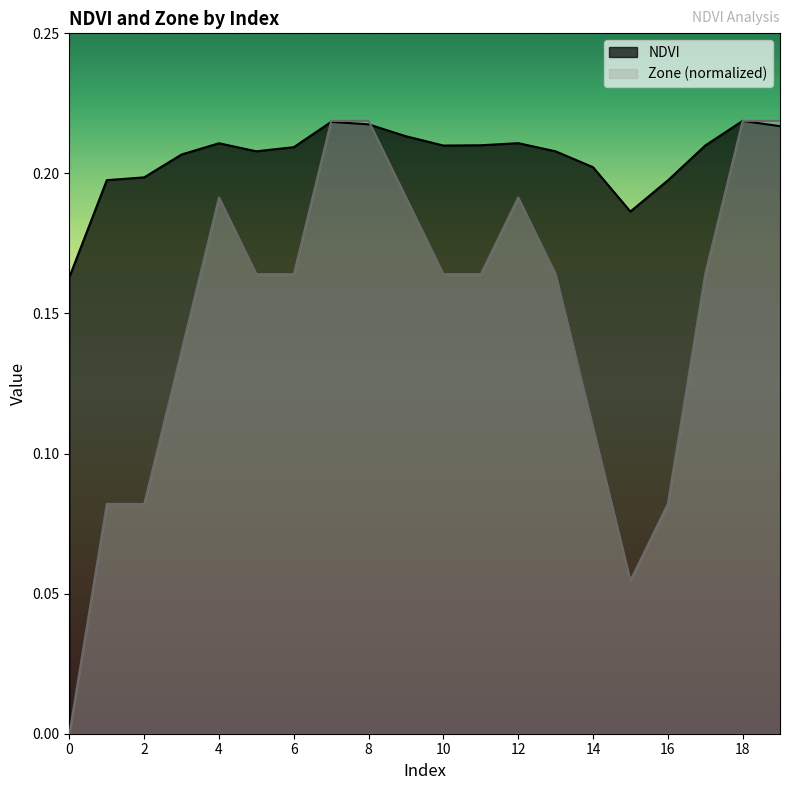

How many lines are shown in the chart?

2